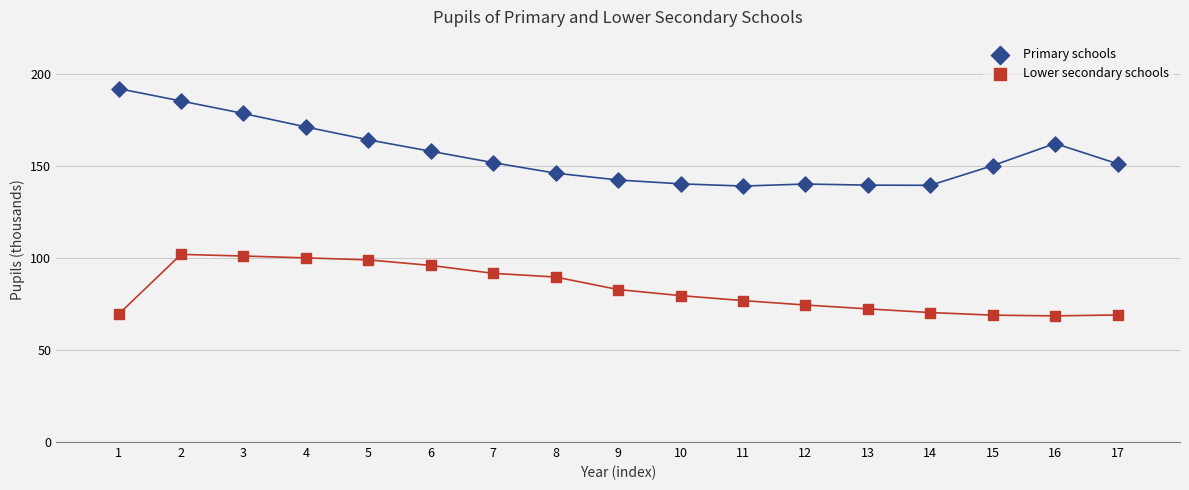

Which series reaches the maximum Y coordinate?

Primary schools